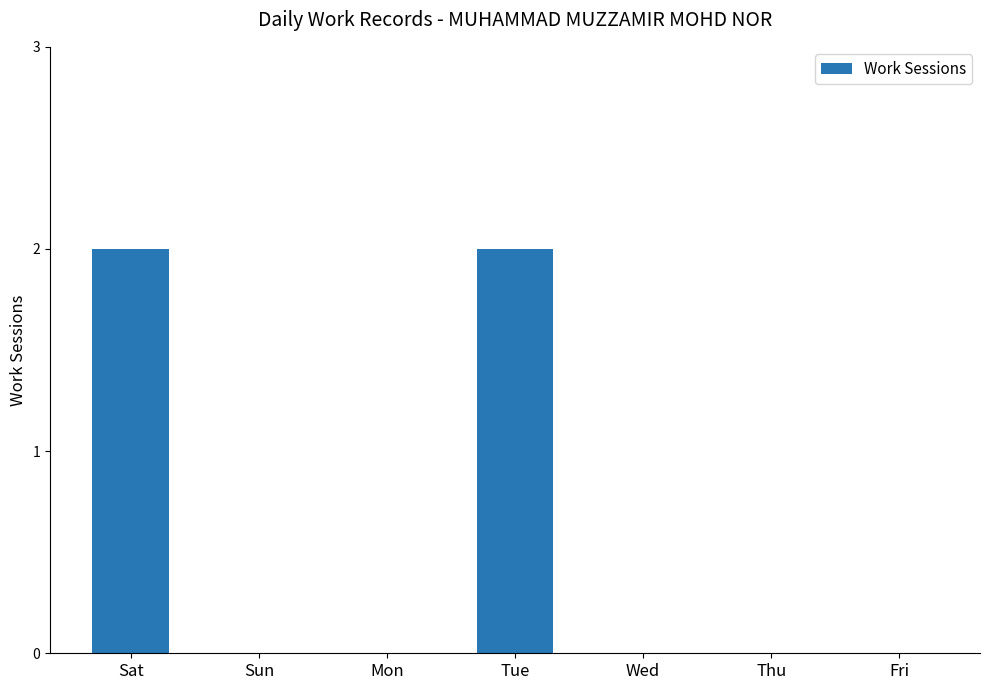

What is the sum of all values?

4